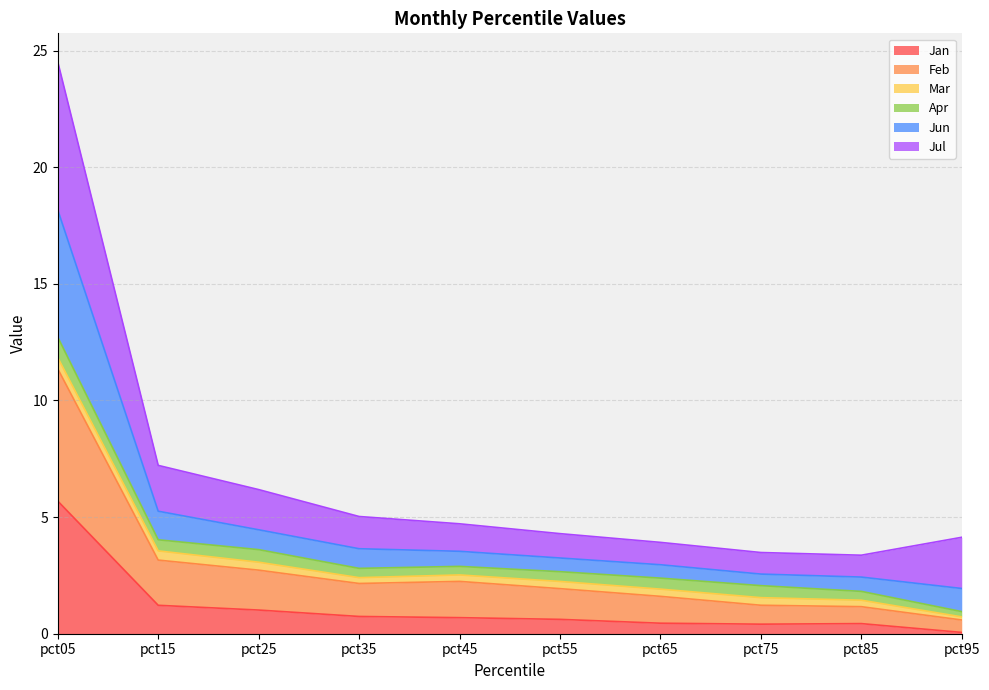

At which category is the sum across all series the highest?

pct05